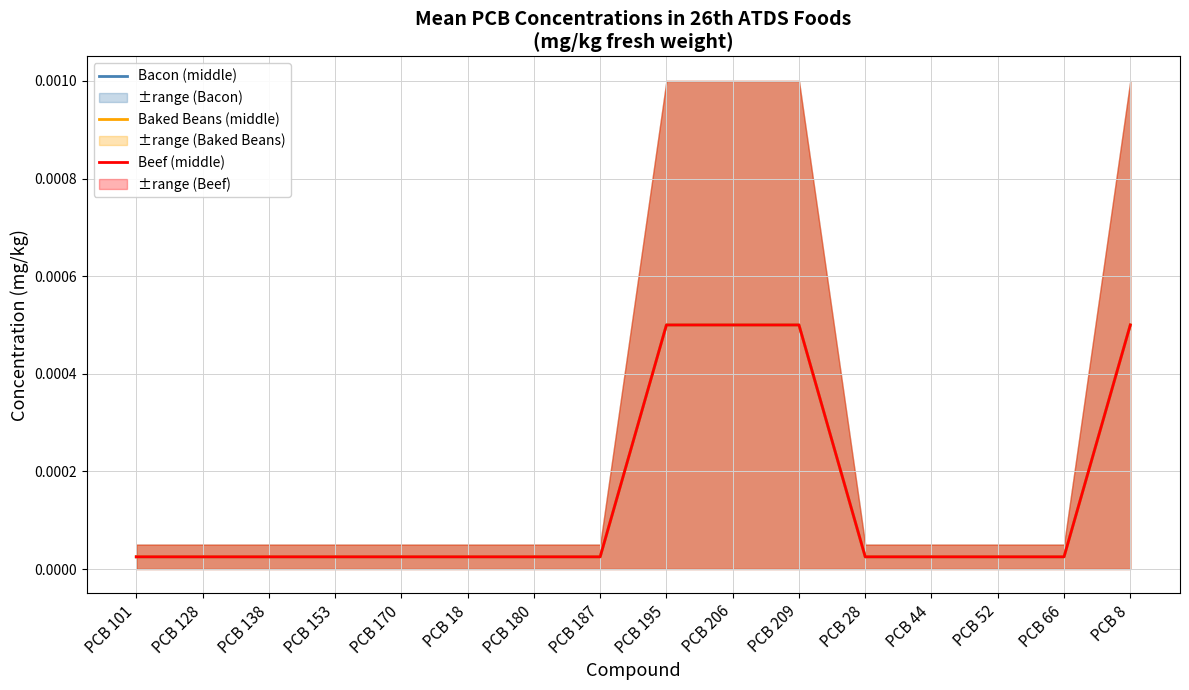

What is the label of the 10th point from the right?

PCB 180